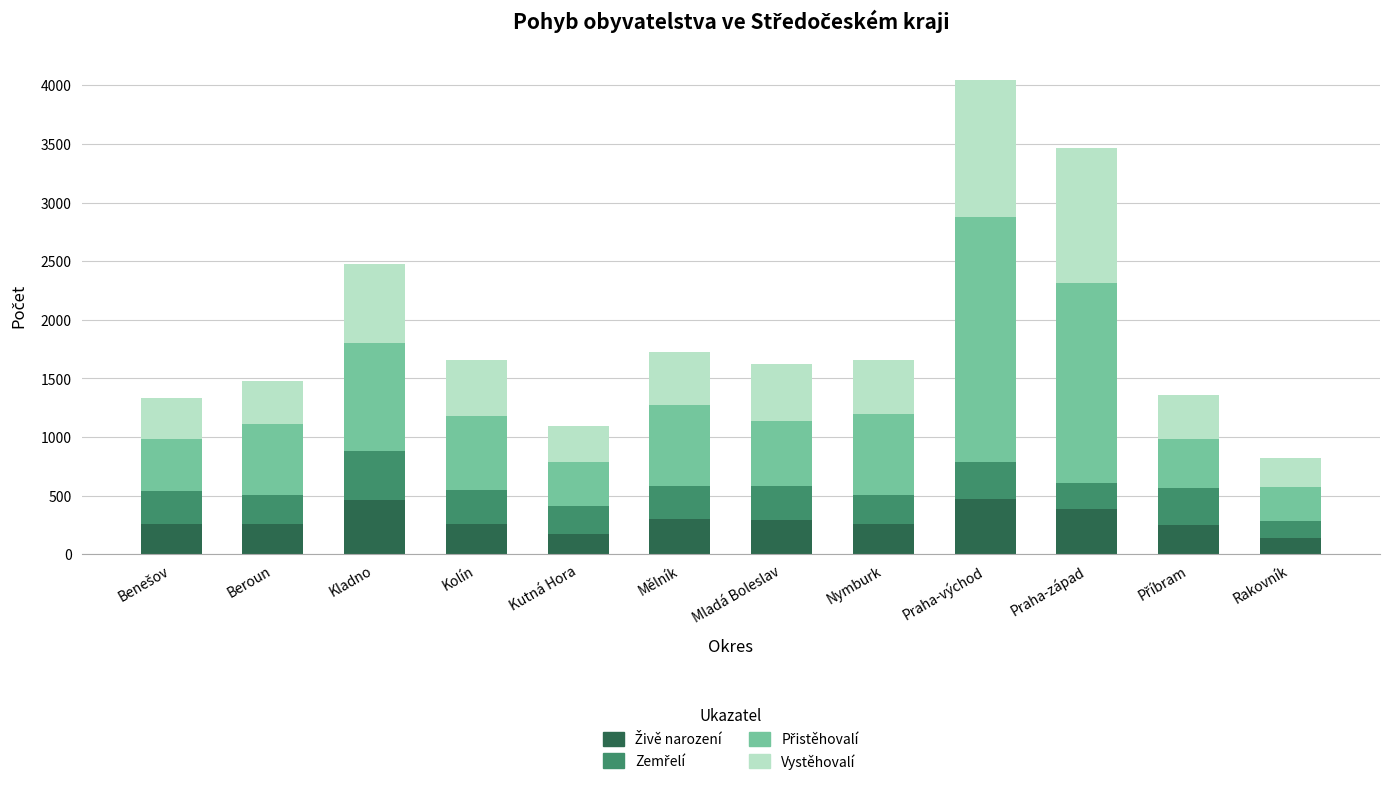

At which category is the sum across all series the highest?

Praha-východ